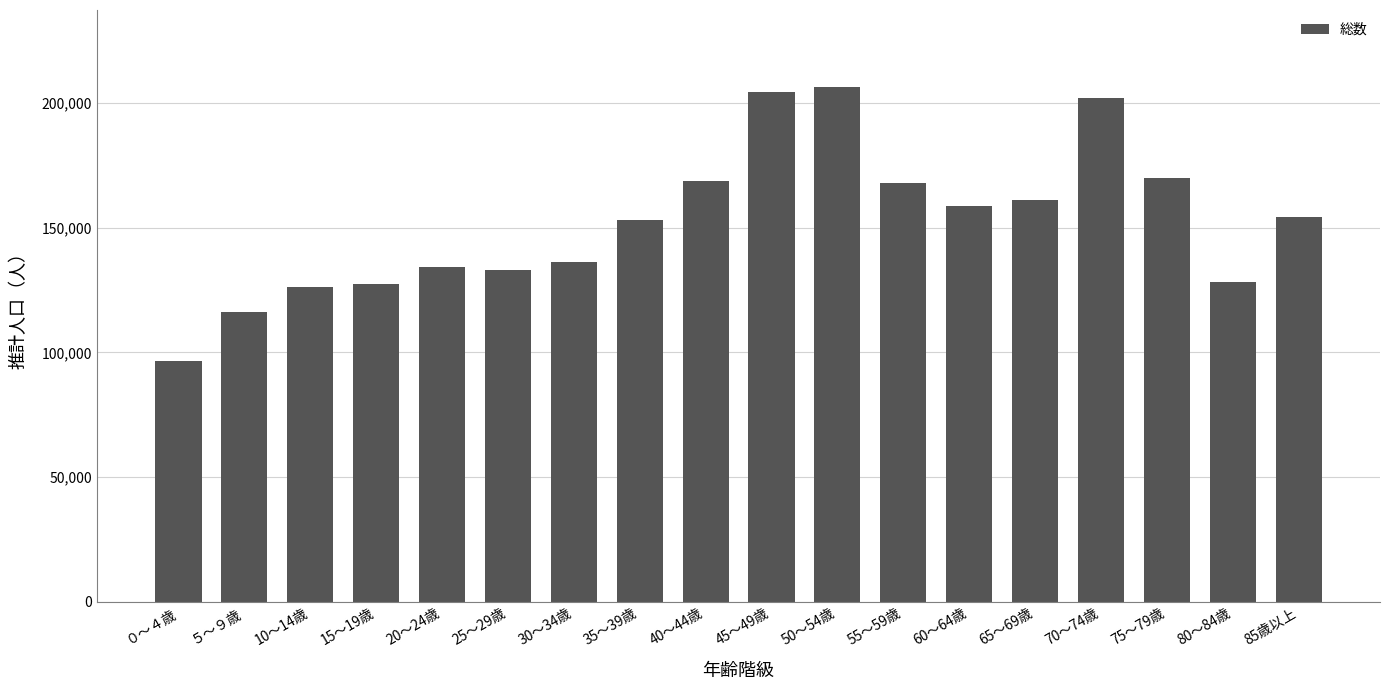

What is the value of the 1st bar from the left?

96590.9